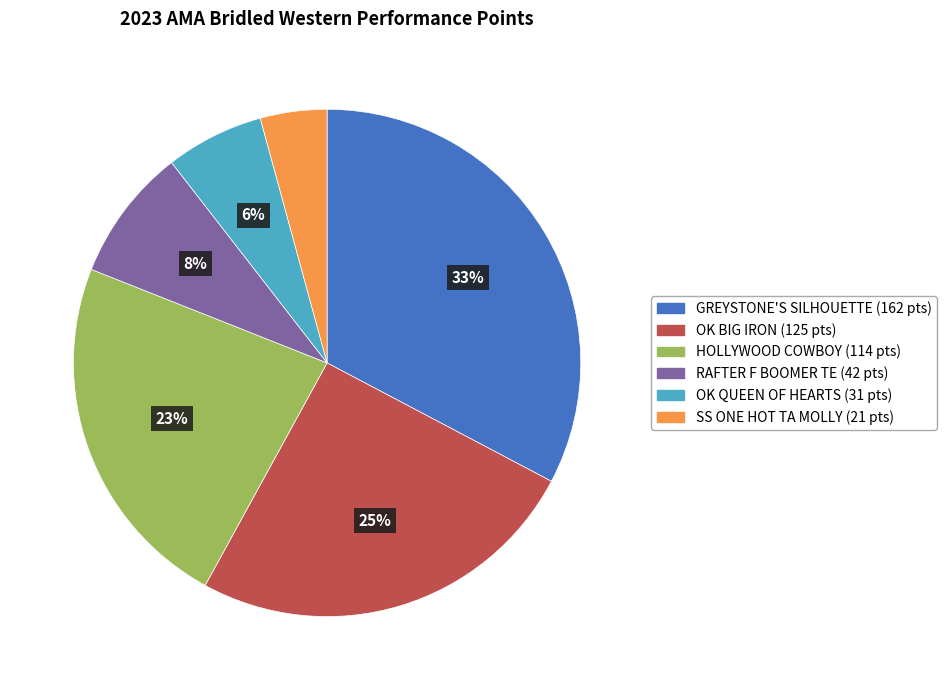

To the nearest percent, what is the average slice percentage?

17%